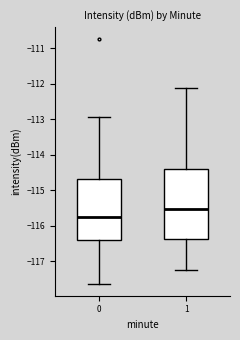

Which box has the highest median line?

1